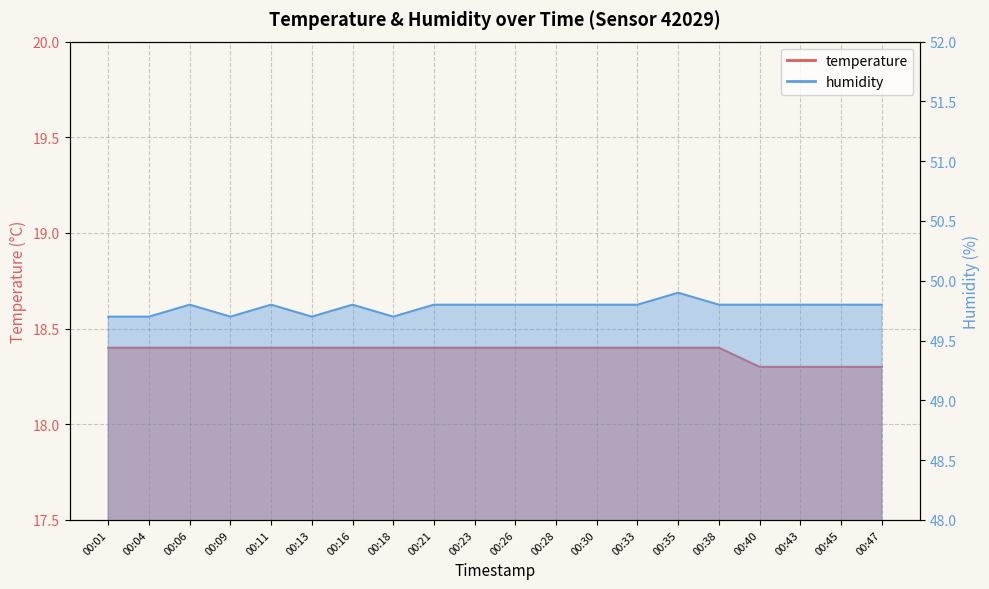

At which label does humidity reach its peak?

00:35